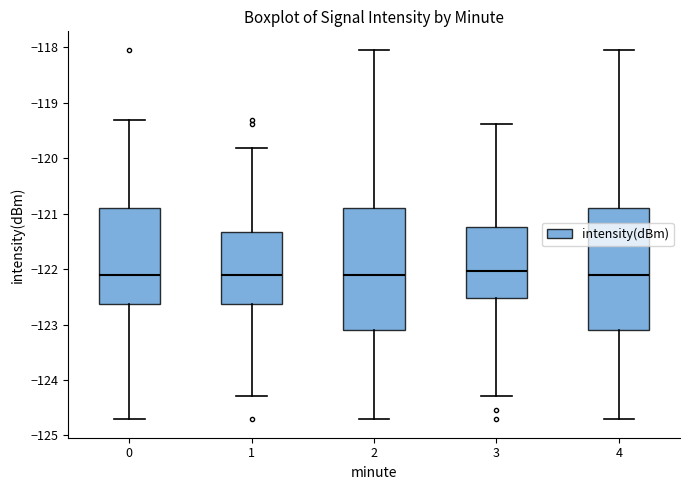

Reading left to right, transcribe this box plot: for each box, give where its median line is, the range the box spans, and where its two whiskers end, as read against the y-axis. The values are not printed on the chart, so give them approximately, as read against the axis.

0: median -122.1, box -122.6 to -120.9, whiskers -124.7 to -119.3
1: median -122.1, box -122.6 to -121.3, whiskers -124.3 to -119.8
2: median -122.1, box -123.1 to -120.9, whiskers -124.7 to -118.0
3: median -122.0, box -122.5 to -121.2, whiskers -124.3 to -119.4
4: median -122.1, box -123.1 to -120.9, whiskers -124.7 to -118.0